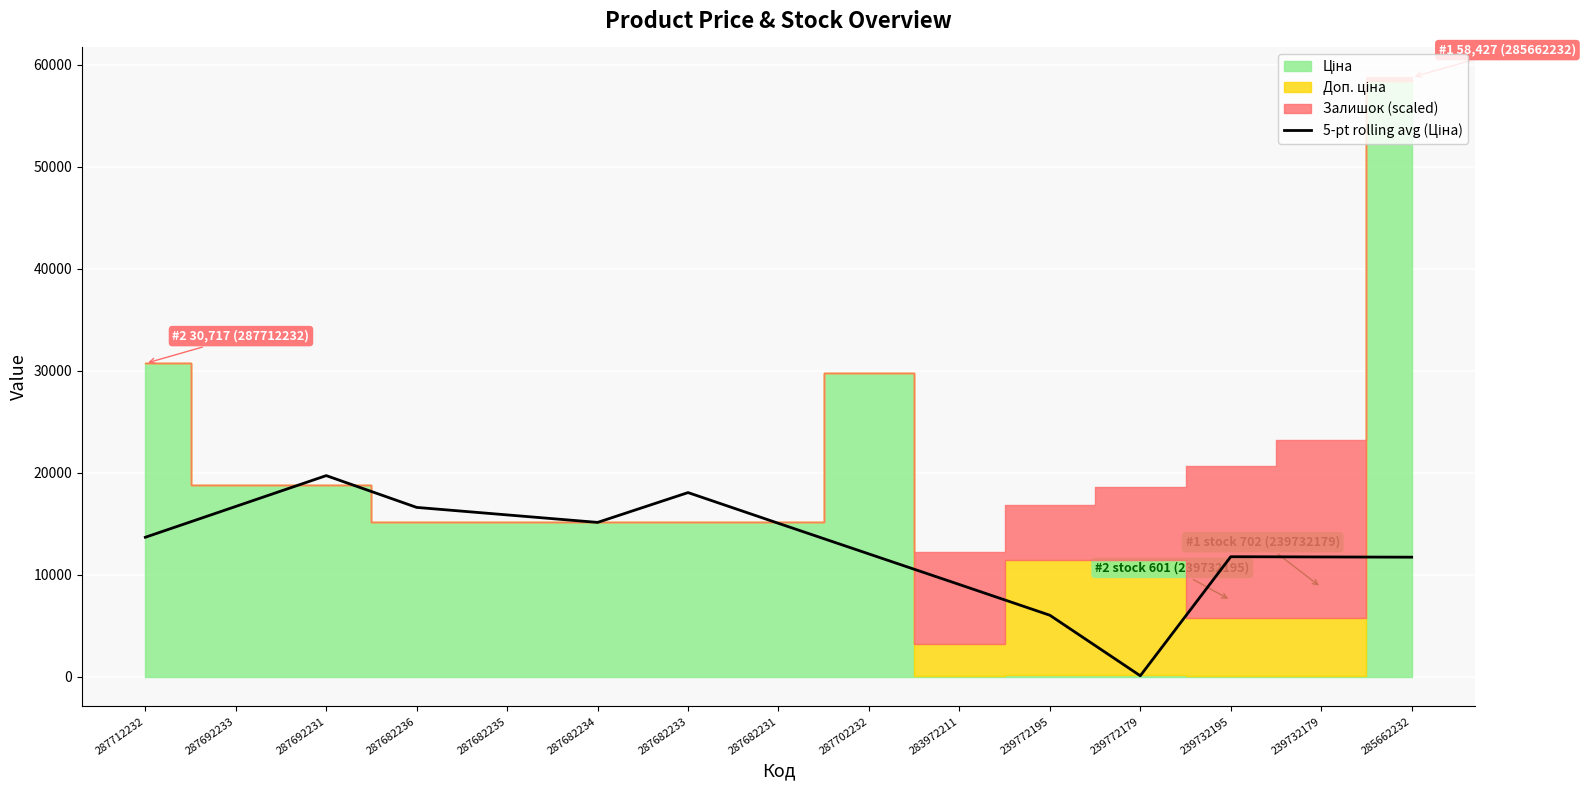

What is the smallest value displayed?

74.9